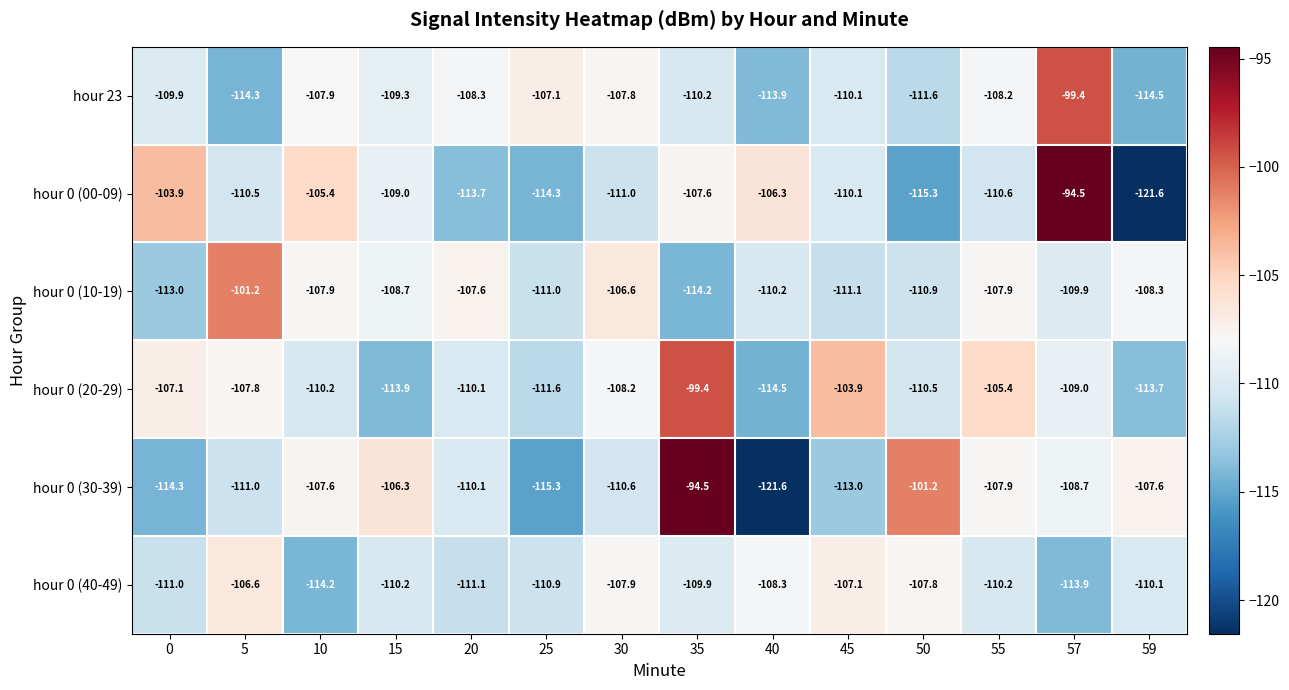

What is the approximate value of hour 0 (40-49) at 57?

-113.9